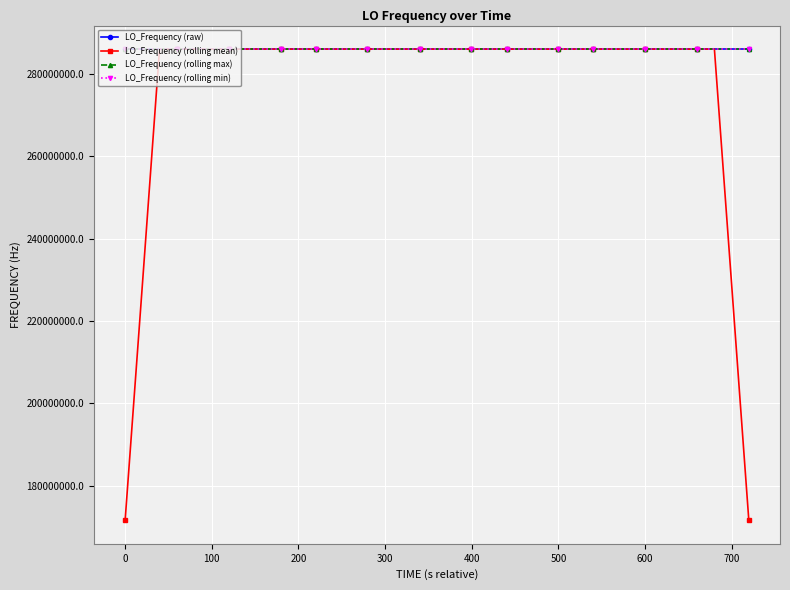

After their last crossing, which series has the higher values: LO_Frequency (rolling mean) or LO_Frequency (rolling min)?

LO_Frequency (rolling min)